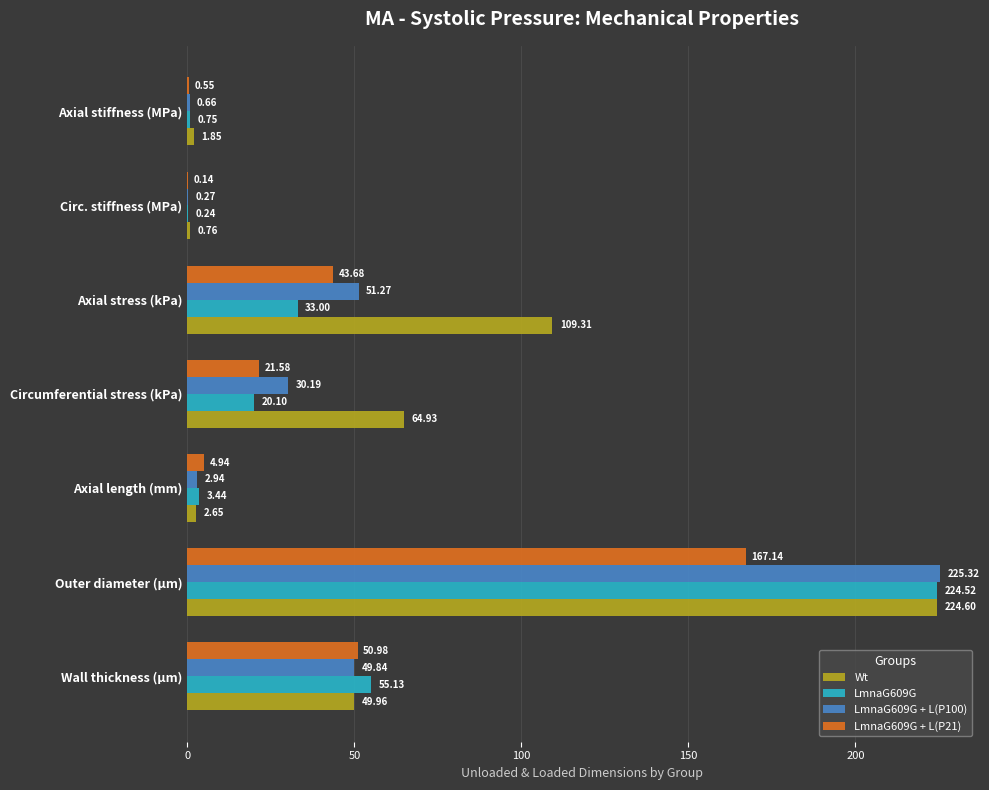

Between Wall thickness (μm) and Outer diameter (μm), which series saw the biggest shift?

LmnaG609G + L(P100)